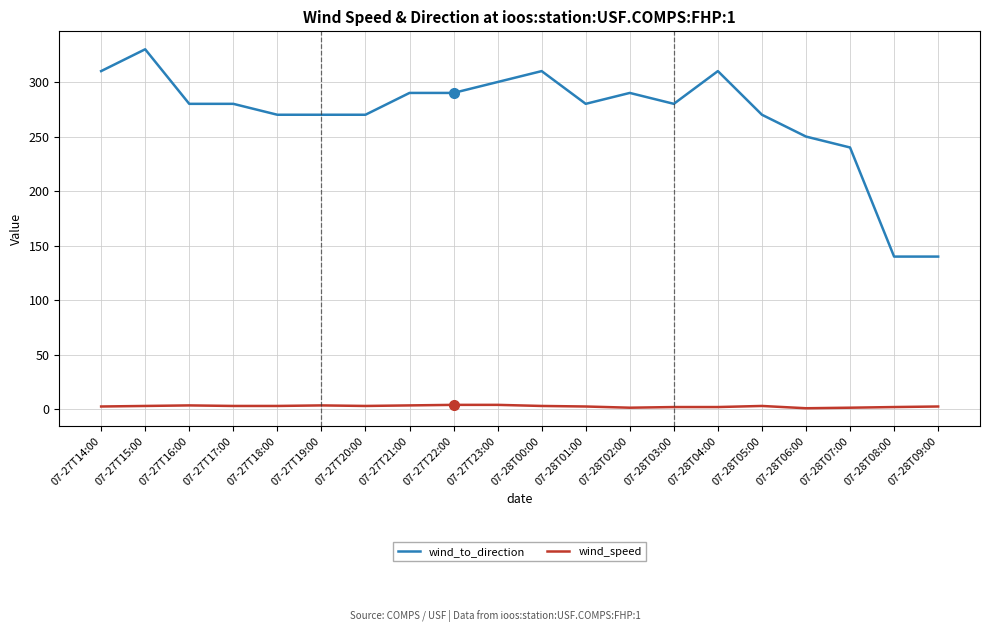

What is the sum of all wind_speed values?

55.7